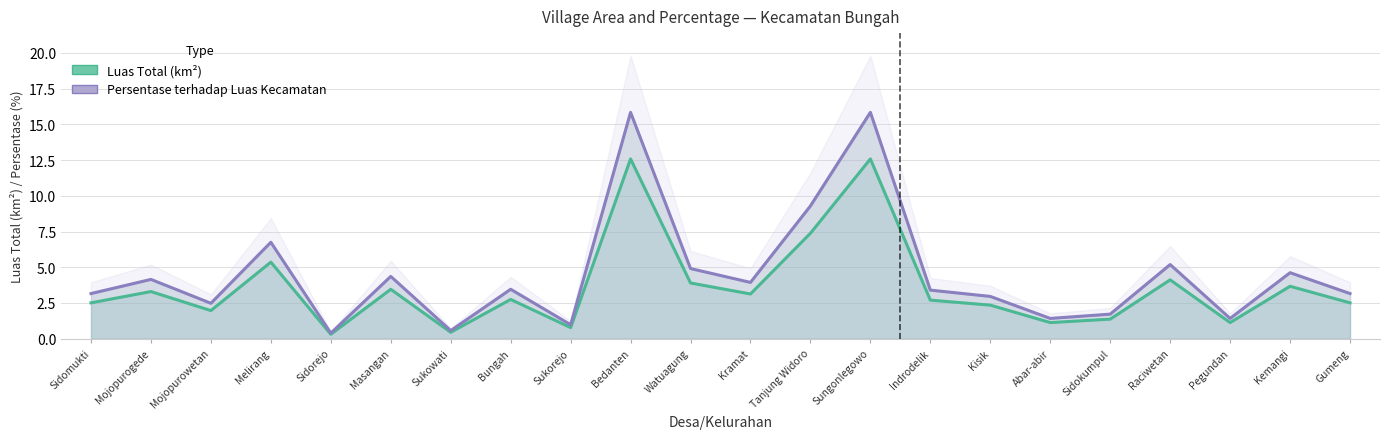

List the series in order of their overall mean, lowest first.

Luas Total (km²), Persentase terhadap Luas Kecamatan